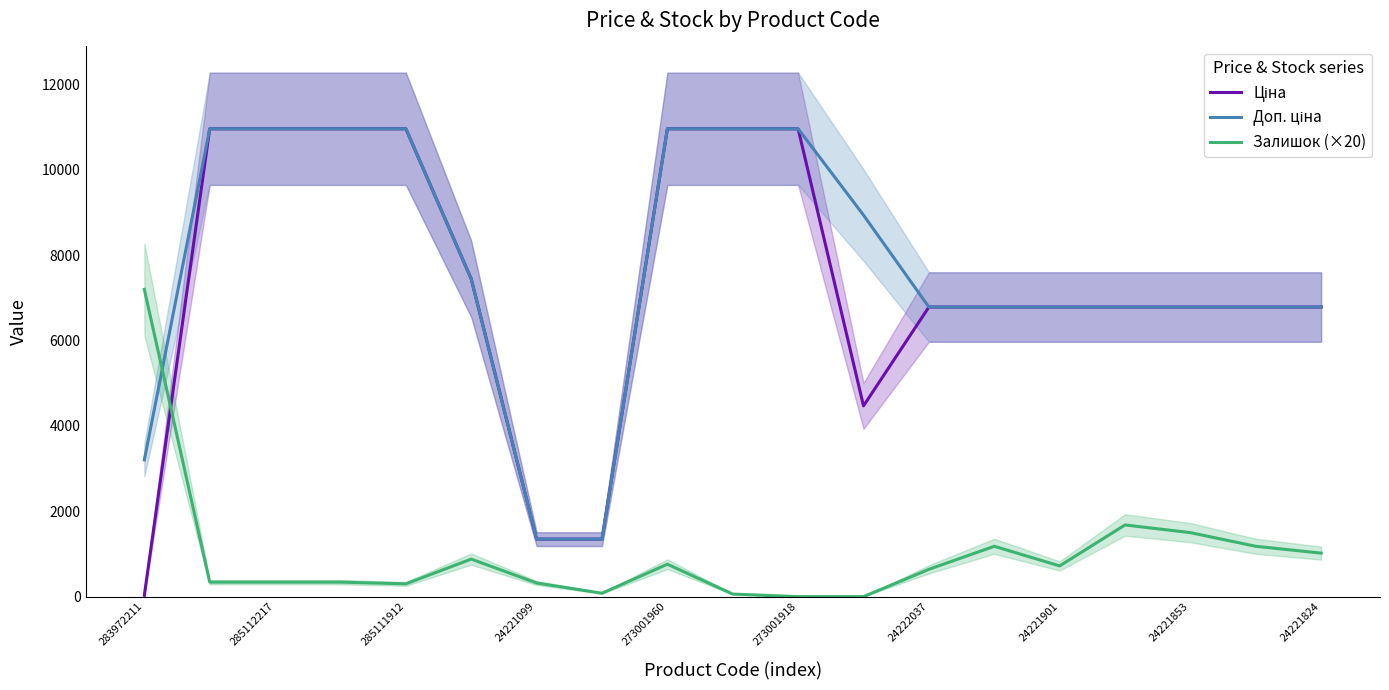

The Доп. ціна series shows 2435.6 at 273001918. True or false?

False